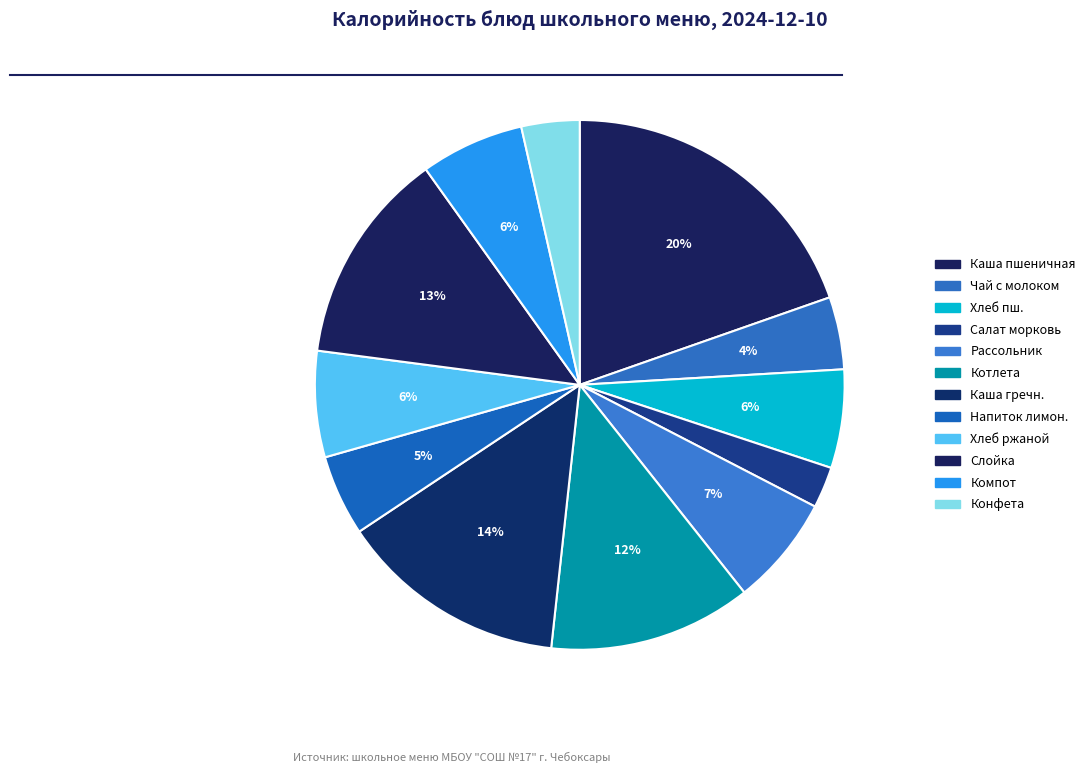

To the nearest percent, what is the average slice percentage?

8%